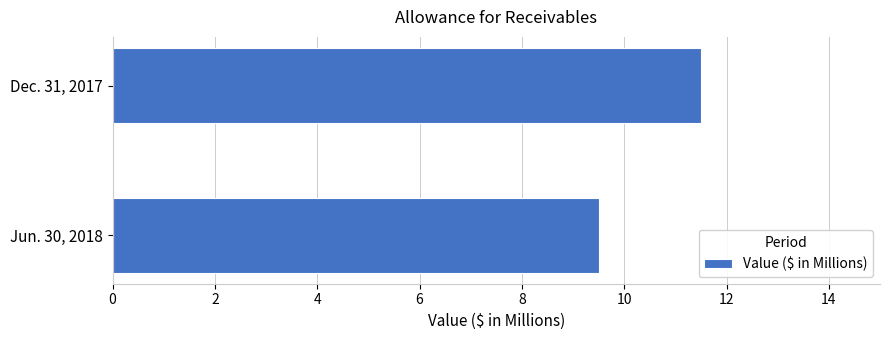

What is the average value?

10.5